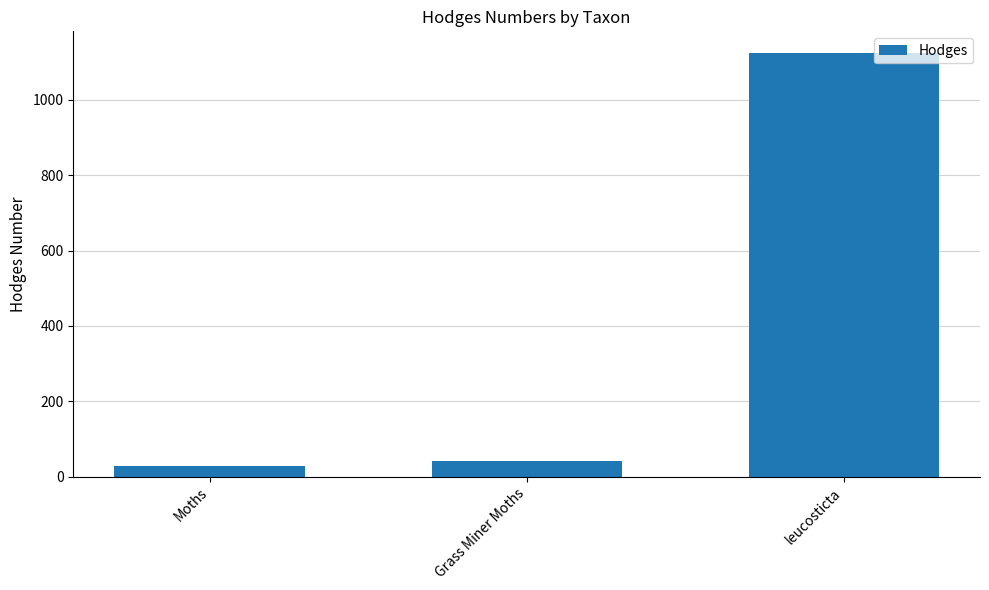

List the labels in order of value, smallest first.

Moths, Grass Miner Moths, leucosticta